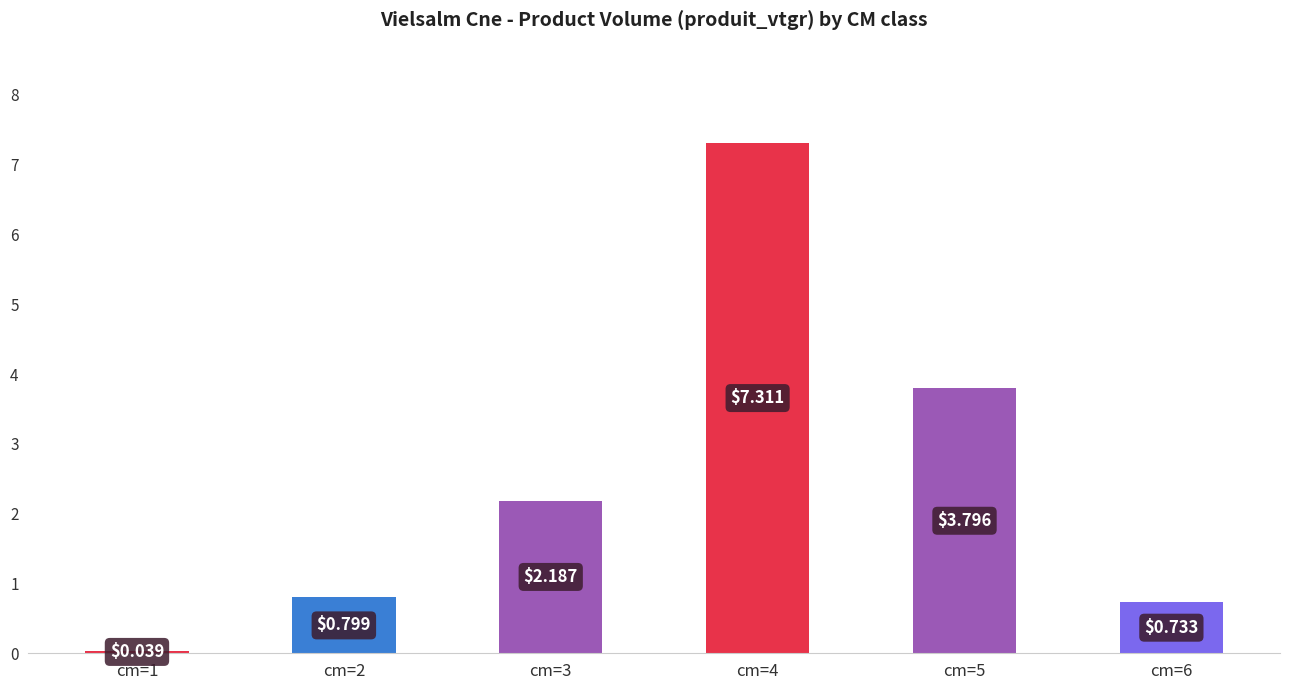

What is the maximum value shown in the chart?

7.3